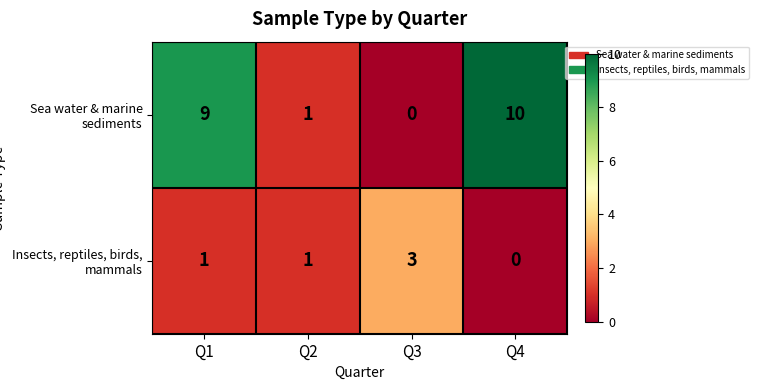

Between Q2 and Q4, which series saw the biggest shift?

Sea water & marine sediments